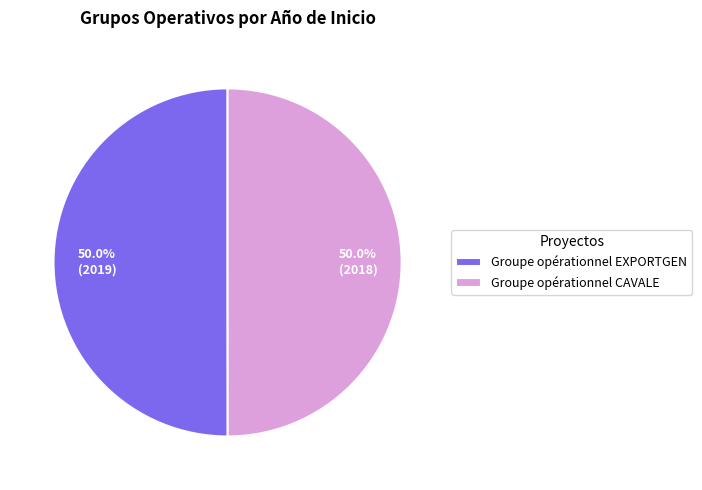

What percentage is NOT represented by Groupe opérationnel CAVALE?

50.0%